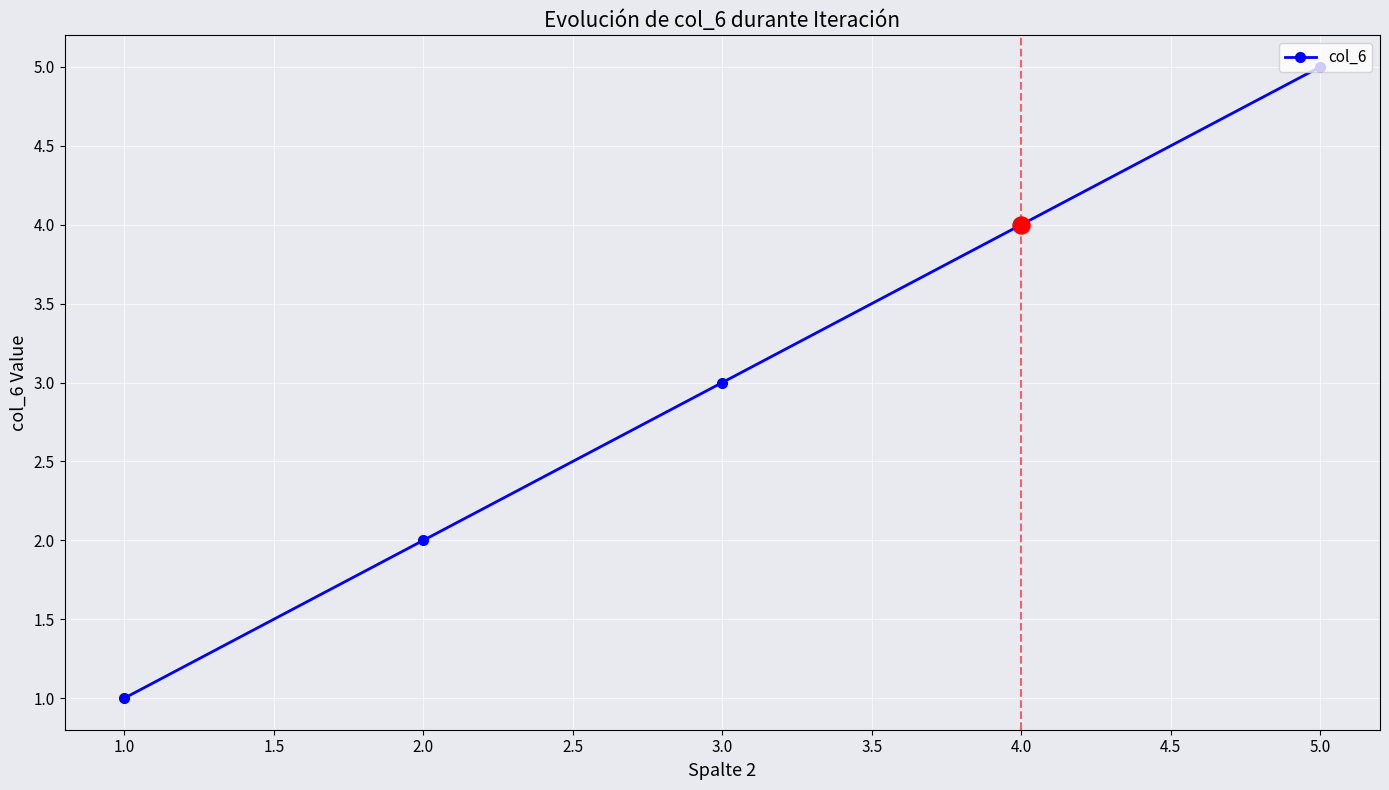

Which has a higher value, 4.0 or 1.0?

4.0